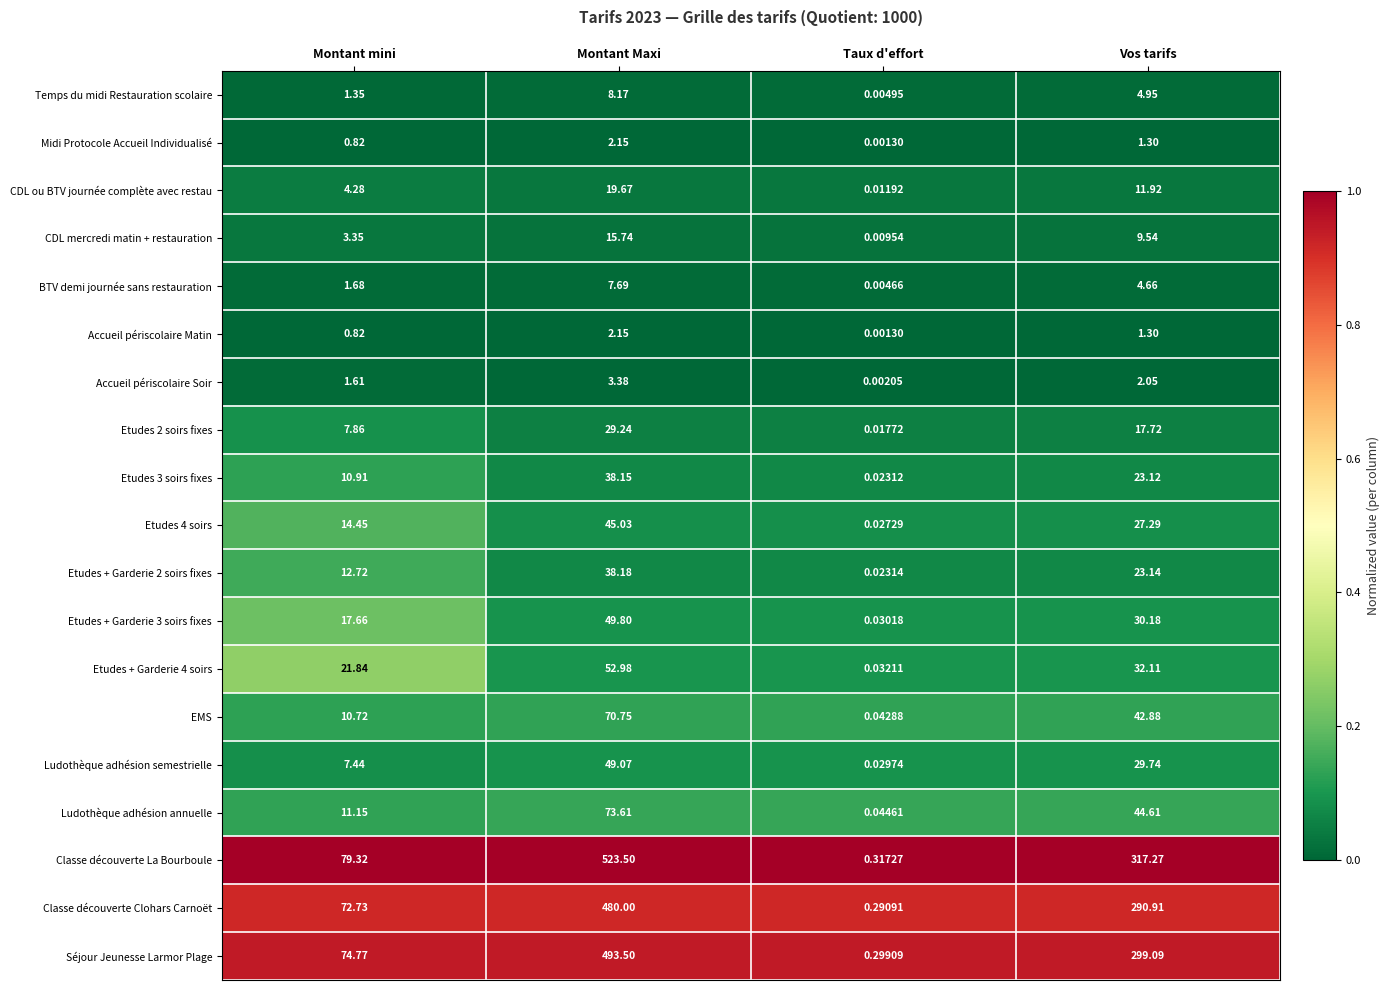

Where does the Ludothèque adhésion annuelle series first go above 44?

Montant Maxi